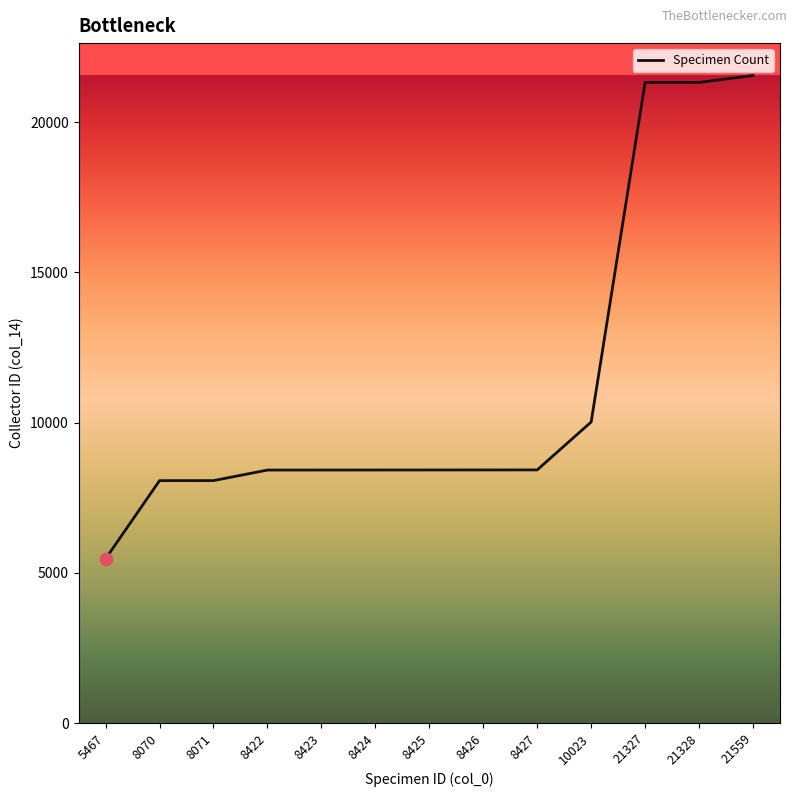

Approximately how many times larger is the value at 8422 compared to 21328?

0.4